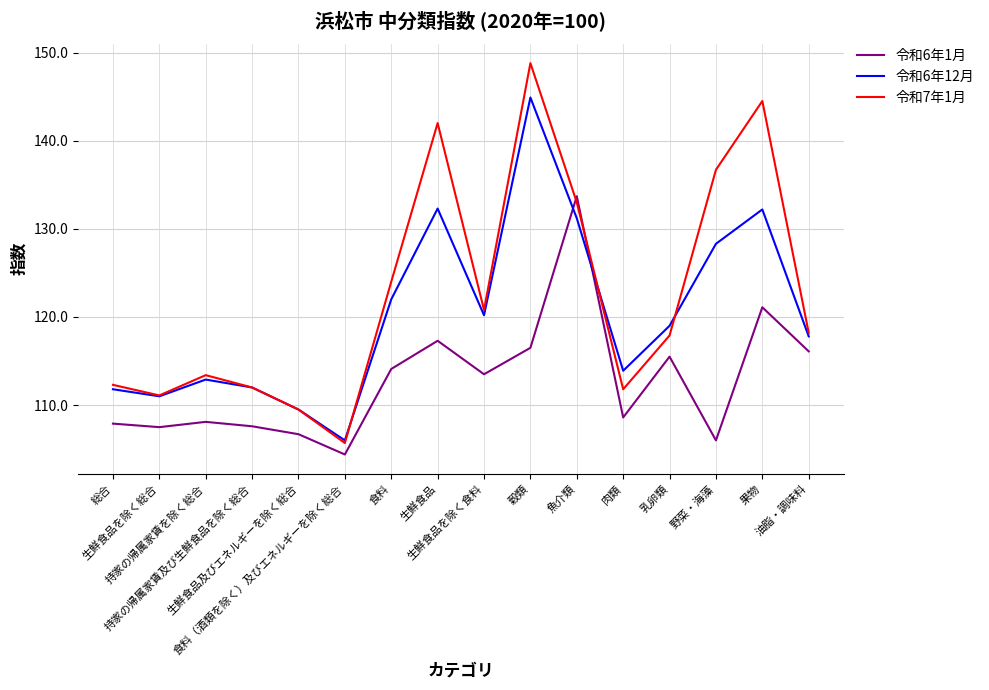

List the series in order of their overall mean, lowest first.

令和6年1月, 令和6年12月, 令和7年1月